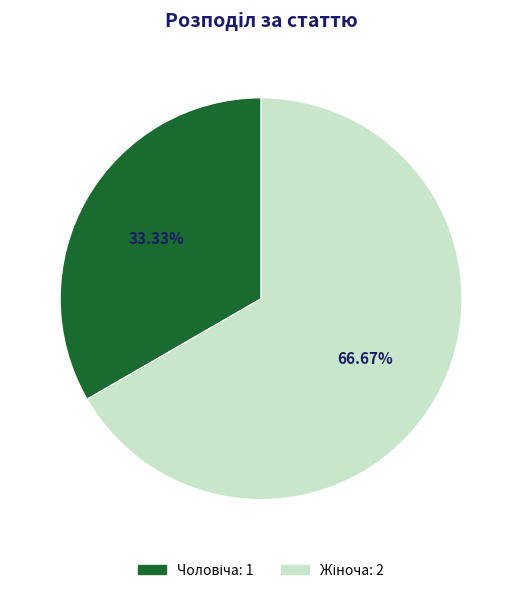

Is there any slice that represents more than half of the pie?

Yes